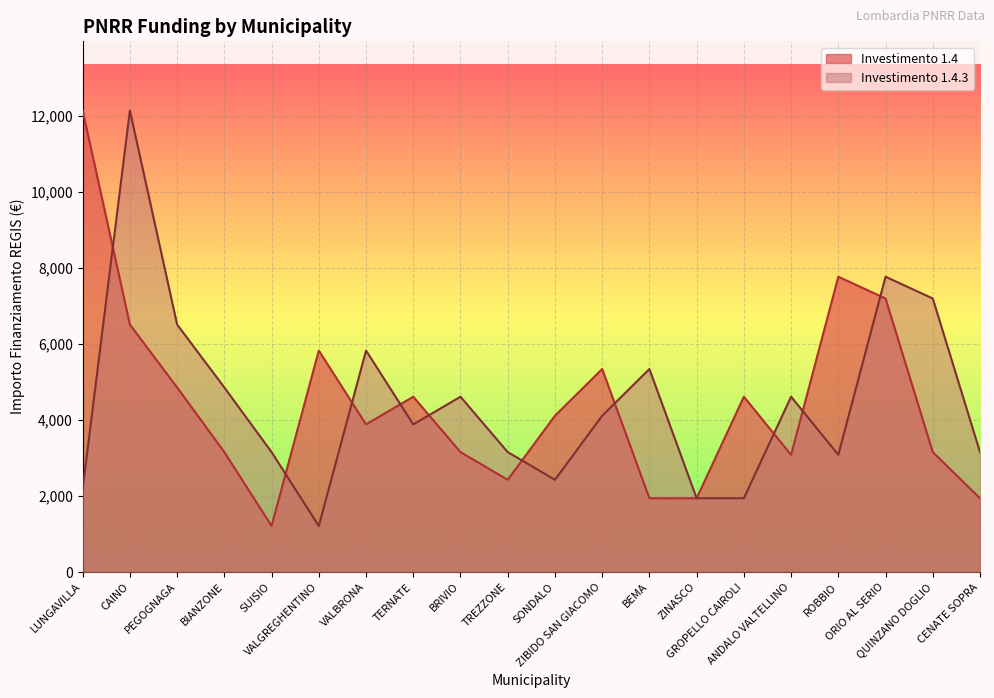

Between TERNATE and ANDALO VALTELLINO, which series saw the biggest shift?

1.4